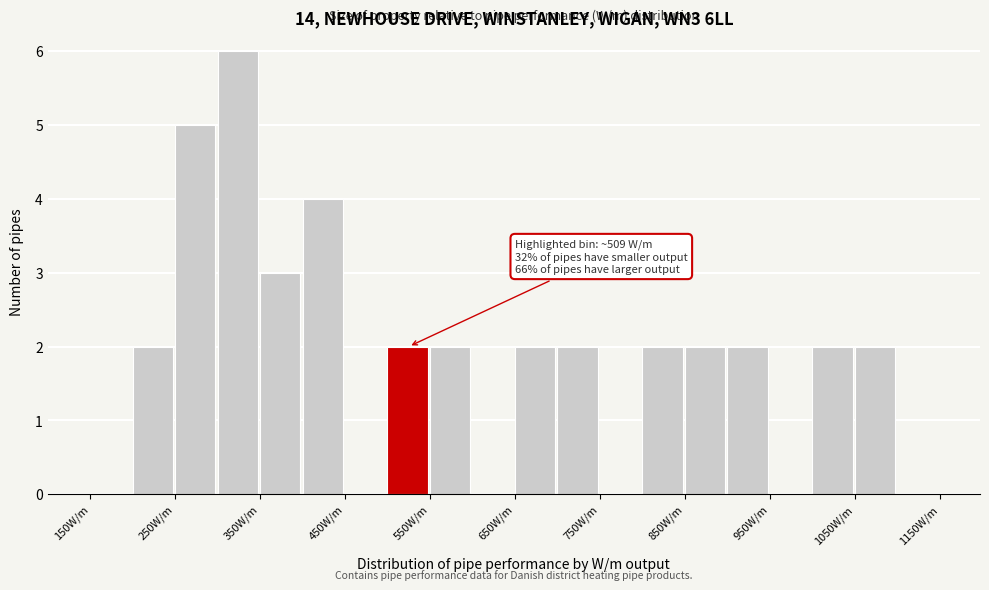

Over which range of the x-axis is the bar tallest?

300 to 350